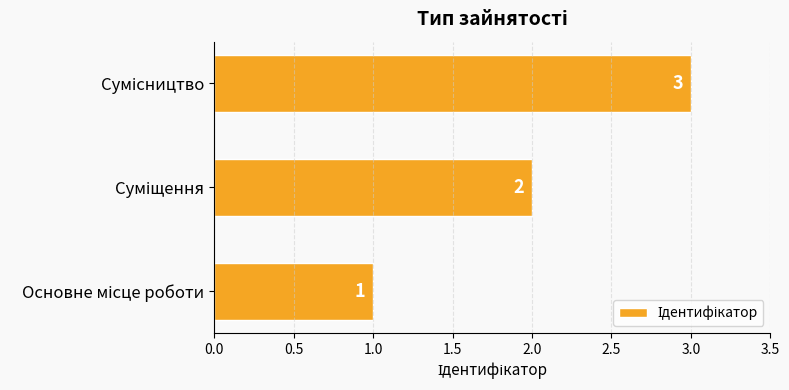

What is the maximum value shown in the chart?

3